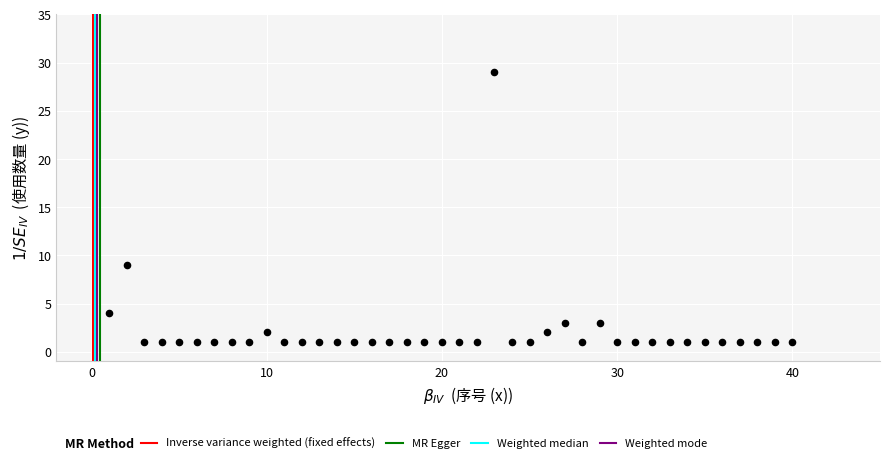

What is the range of Y values (max minus min)?

28